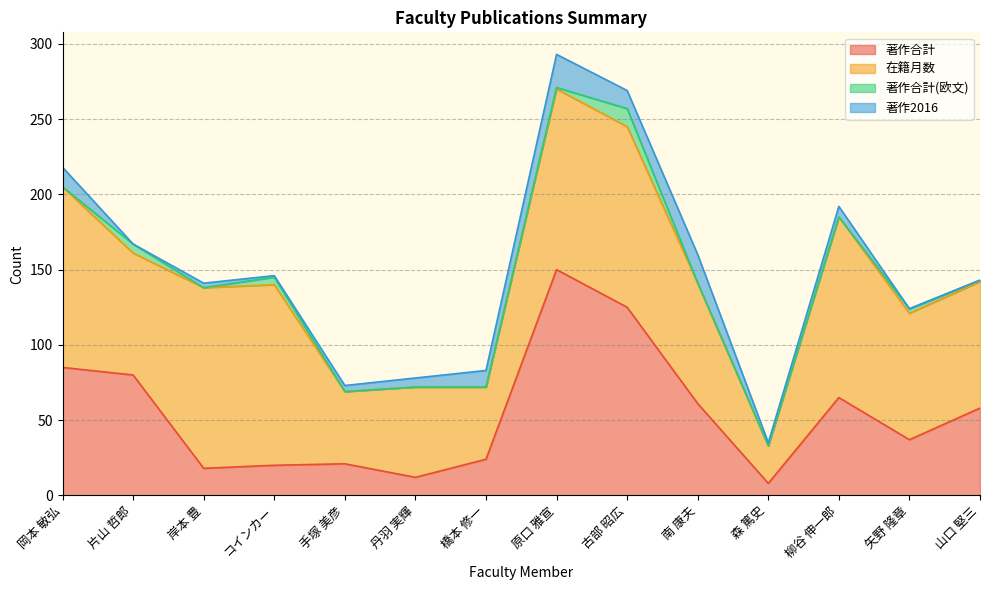

What is the label of the 7th point from the right?

原口 雅宣